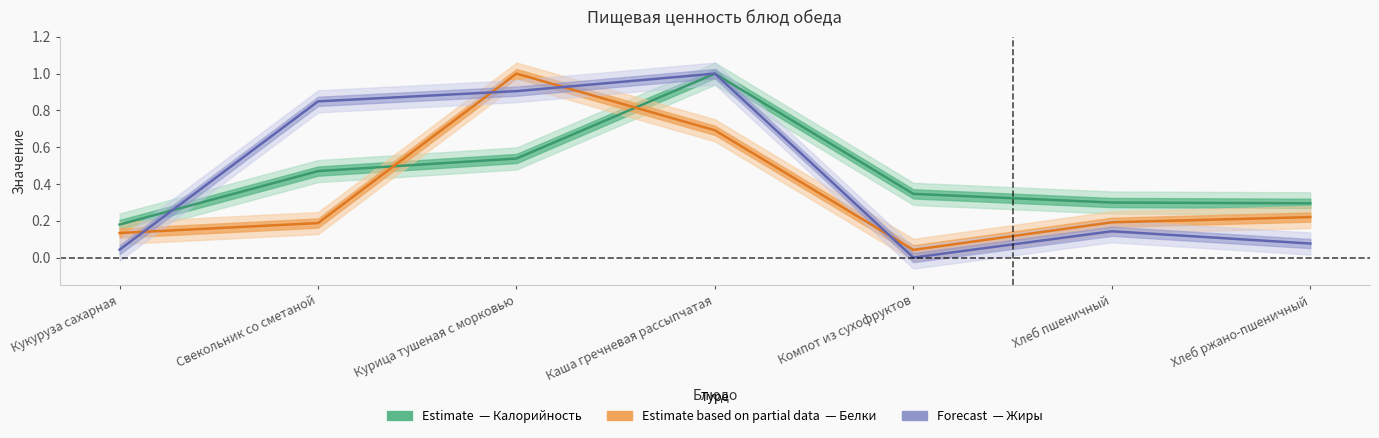

Which label corresponds to the largest value in the chart?

Каша гречневая рассыпчатая